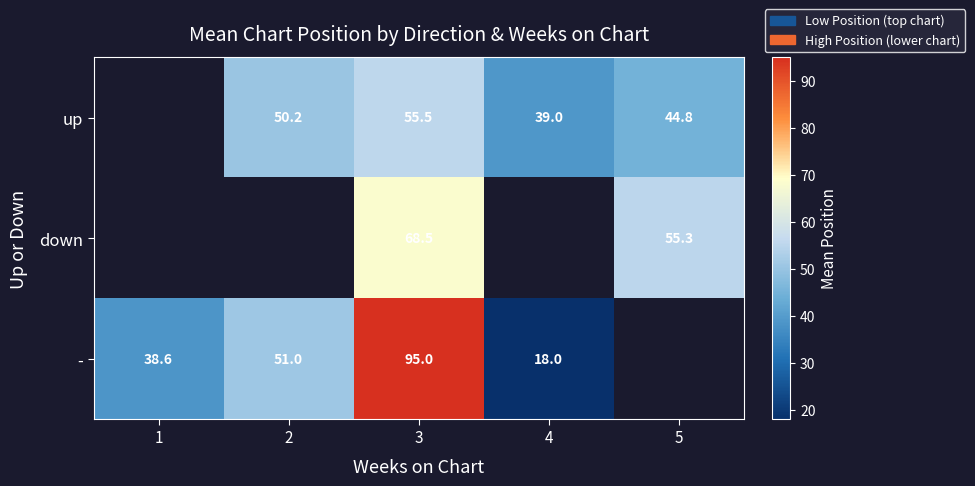

Is it true that up equals 33.3 at 2?

False